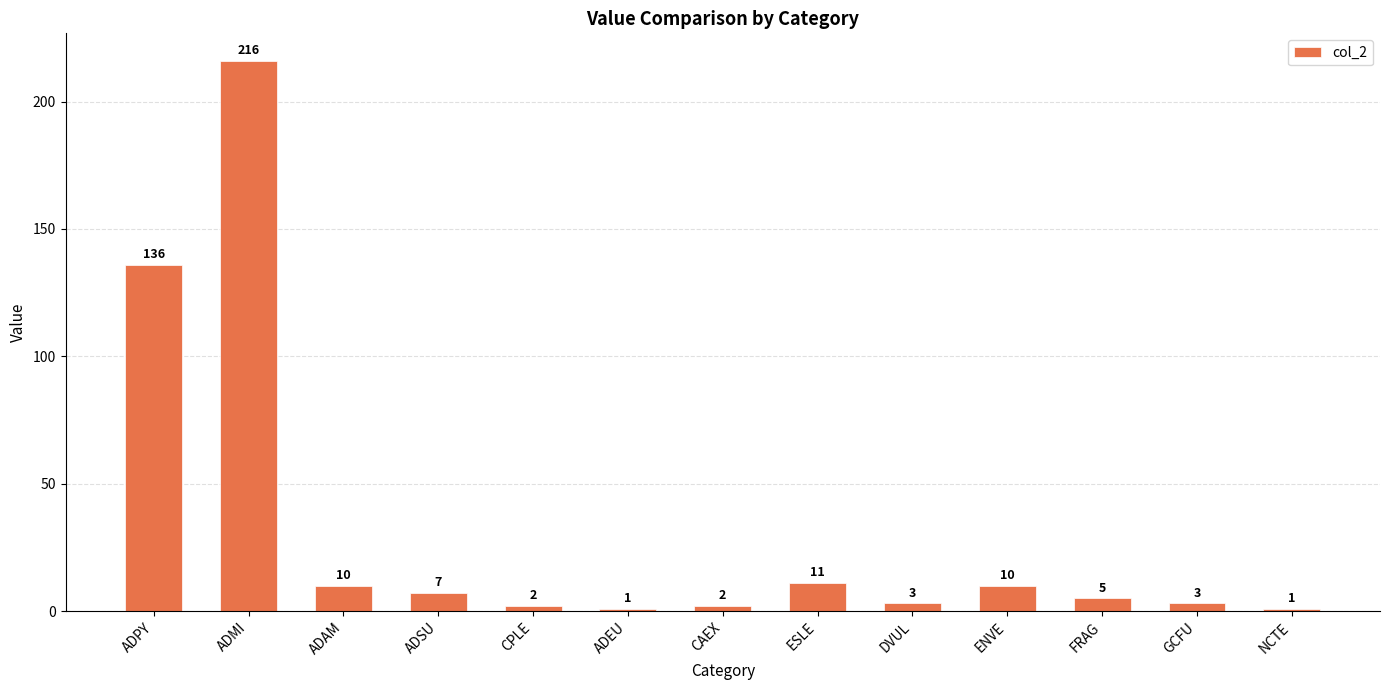

What is the sum of all values?

407